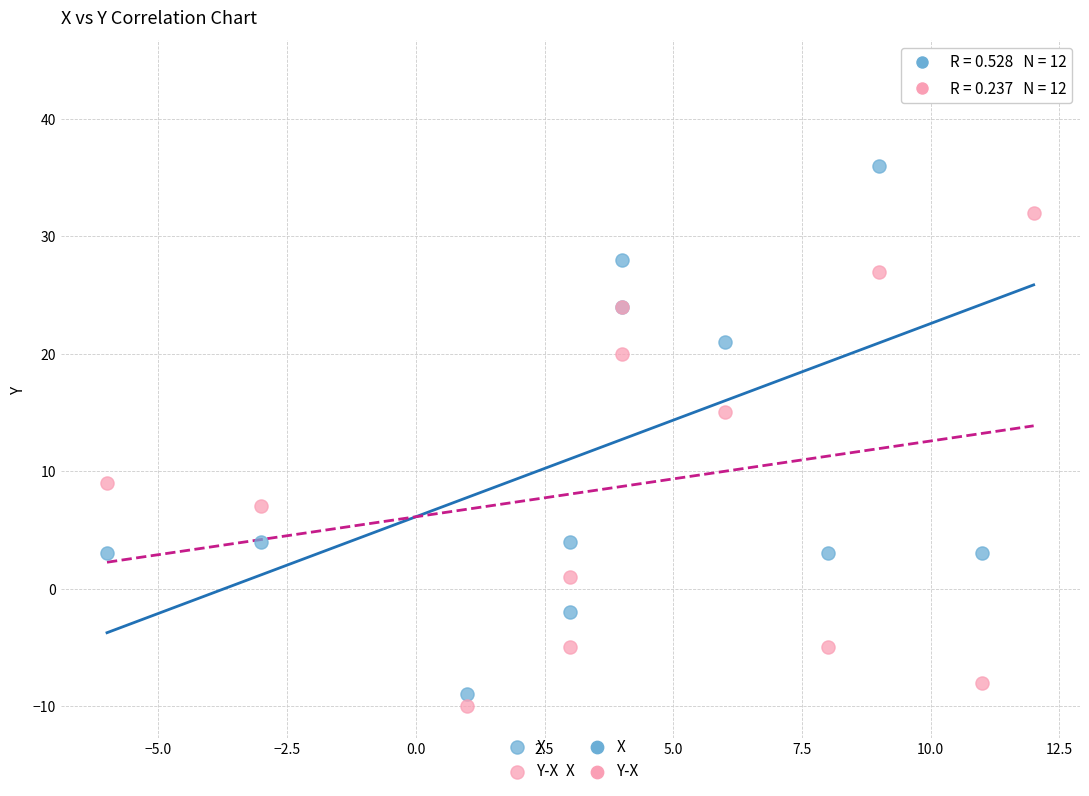

Which series contains the highest Y value?

X